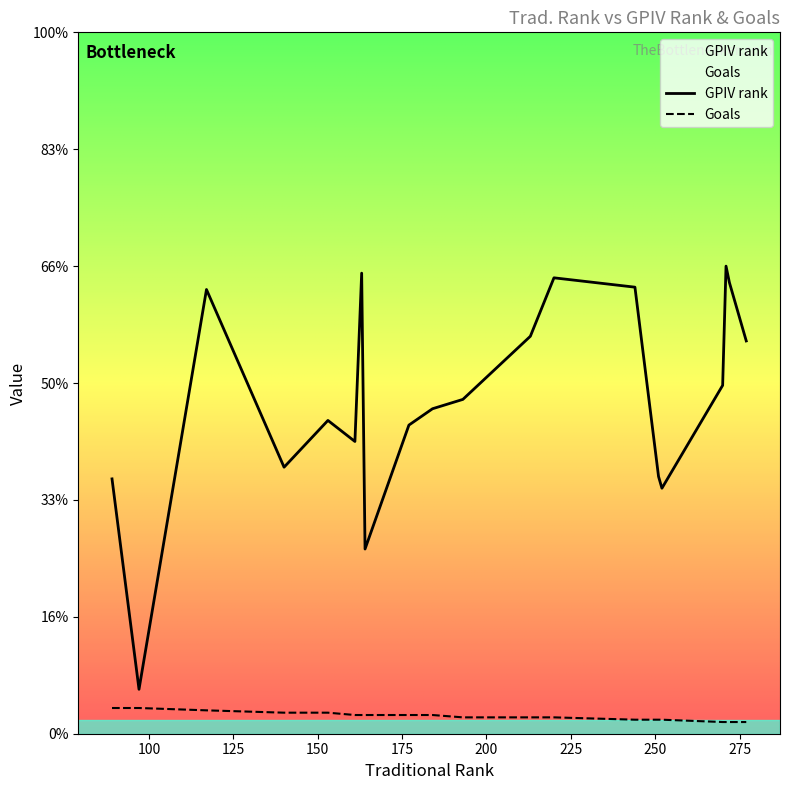

Does the chart display data point markers on the line(s)?

No